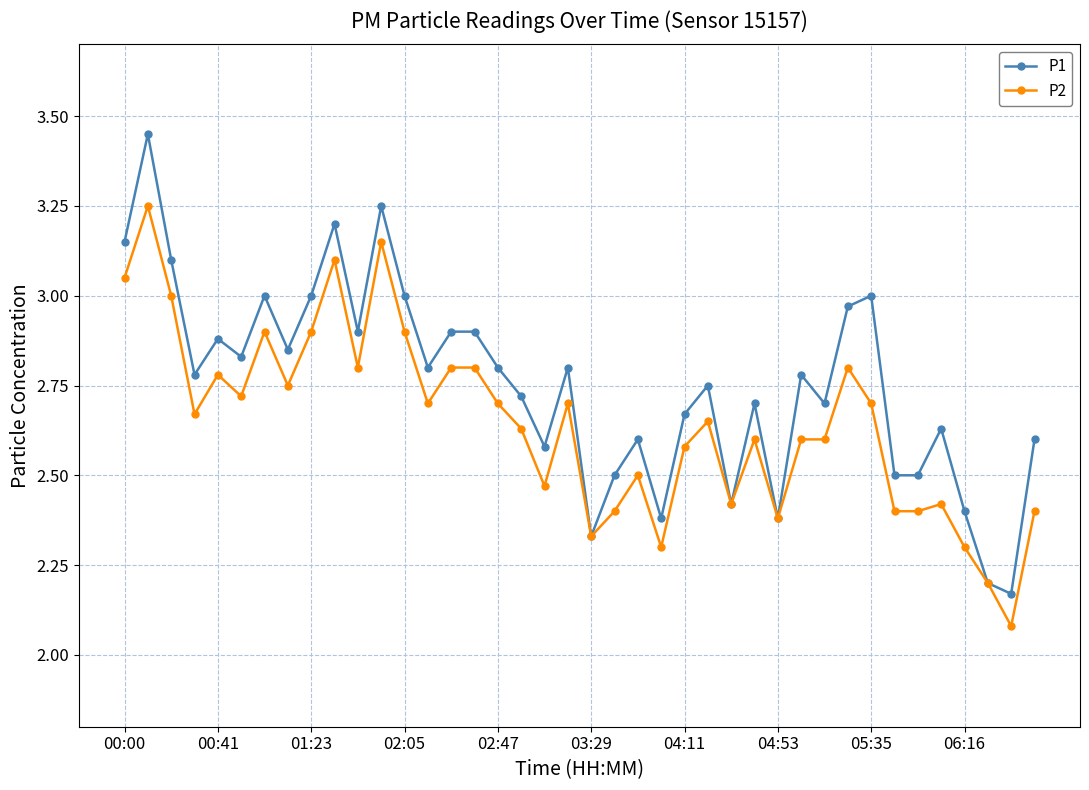

At how many categories does at least one series exceed 2?

40